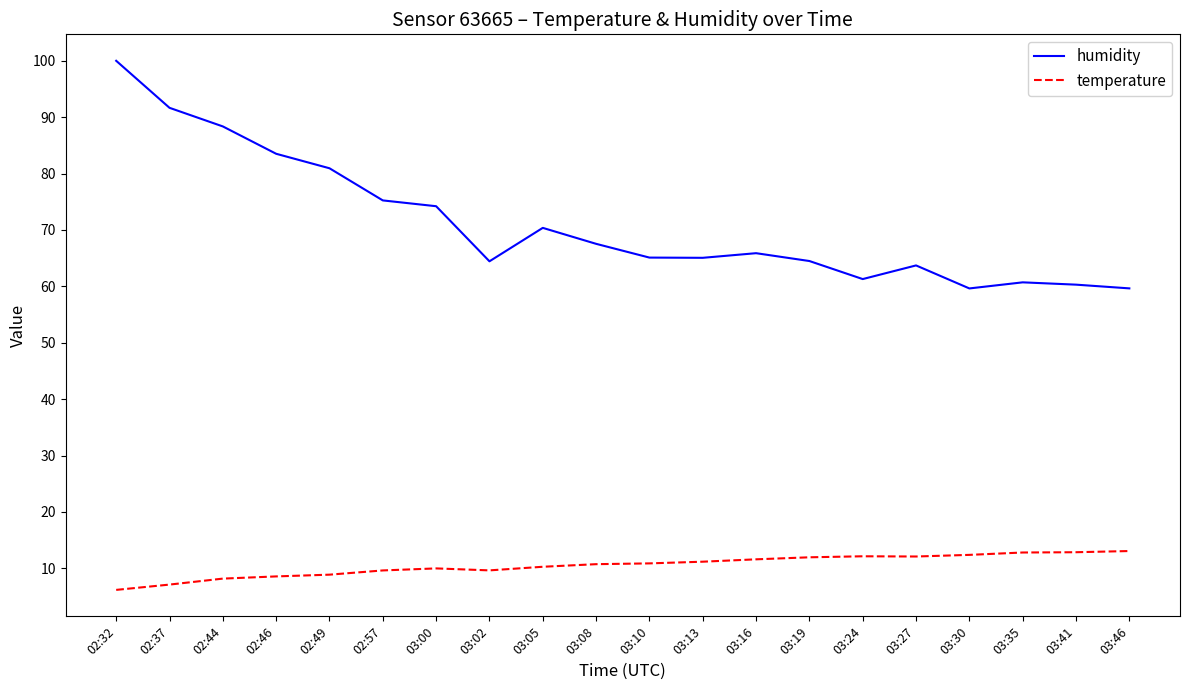

True or false: humidity and temperature cross at least once.

False